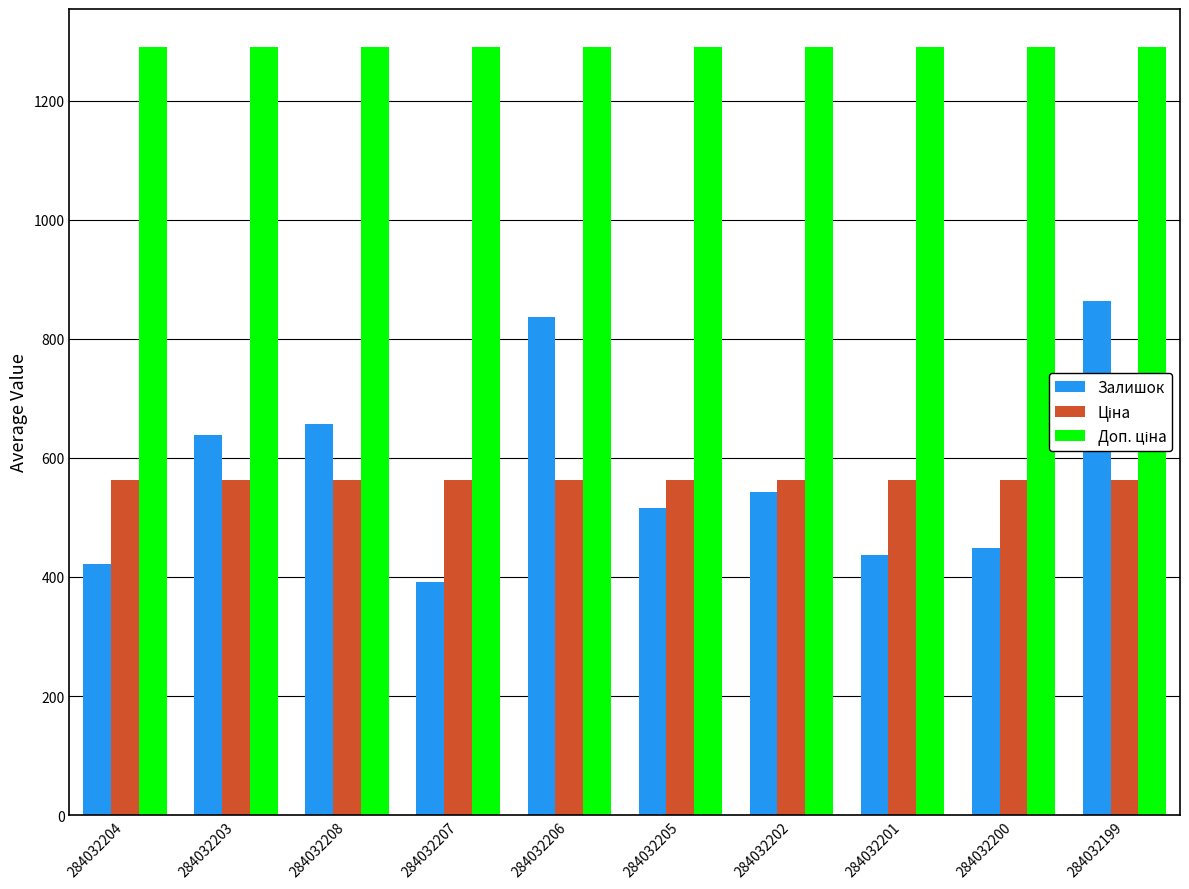

What value does the Залишок series have at 284032199?

864.0